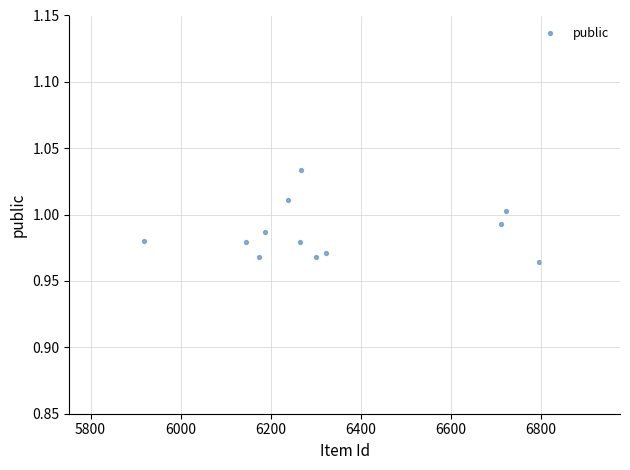

What is the average X value?

6337.2